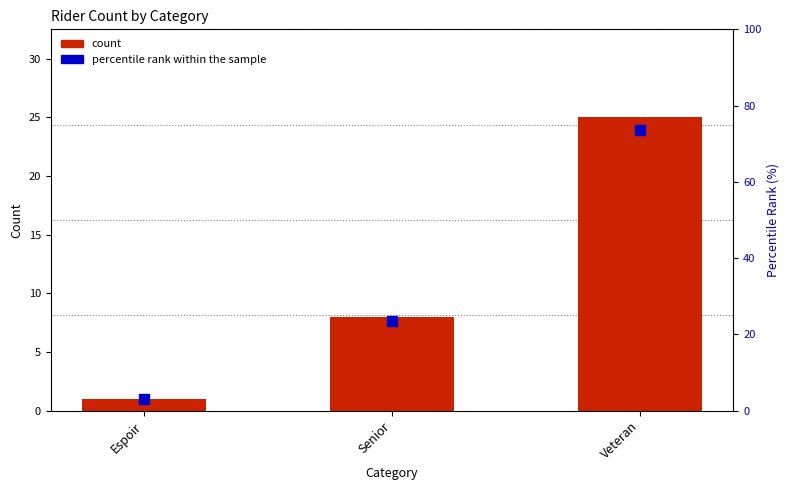

At which category is the sum across all series the highest?

Veteran